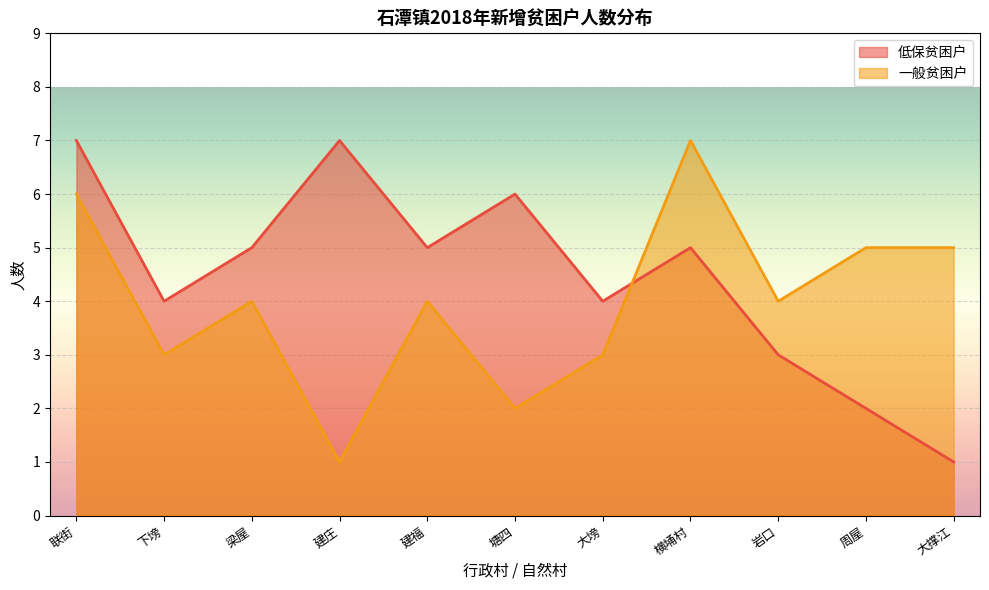

Is the value of 一般贫困户 at 下塝 greater than the value of 低保贫困户 at 塘四?

No